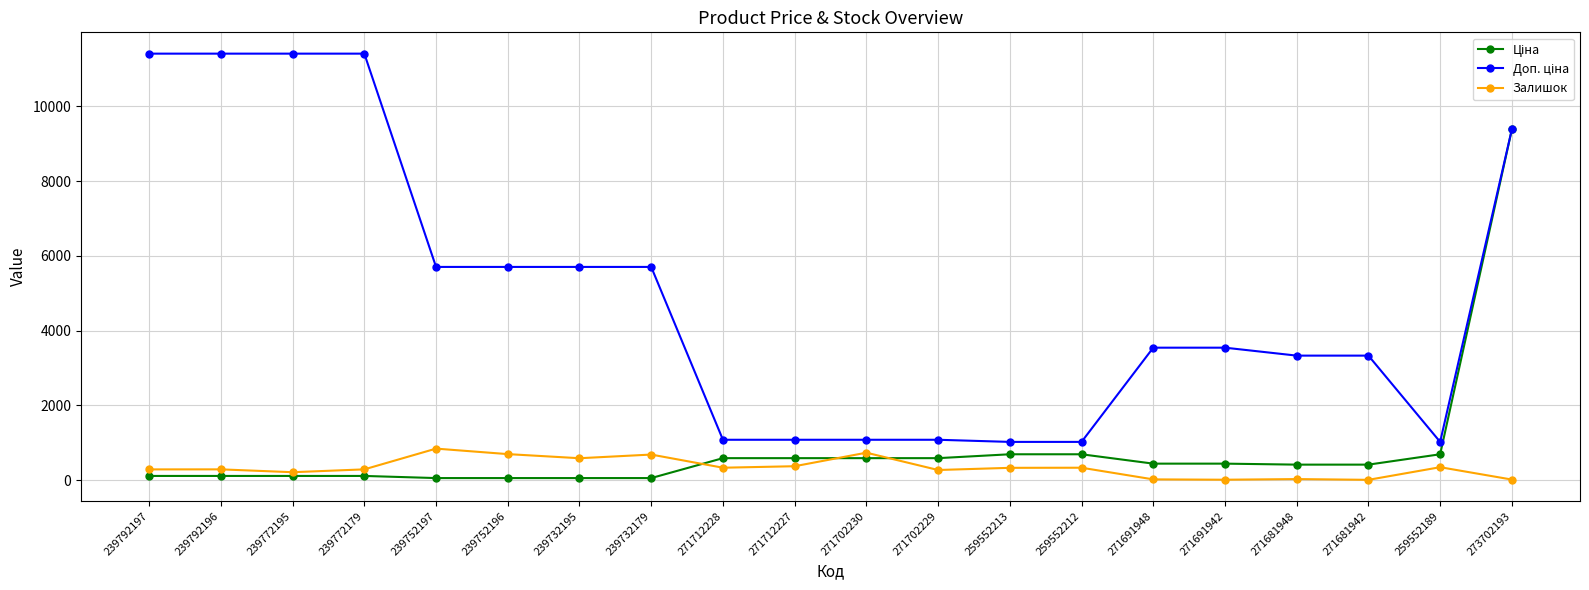

At how many categories does at least one series exceed 1827?

13